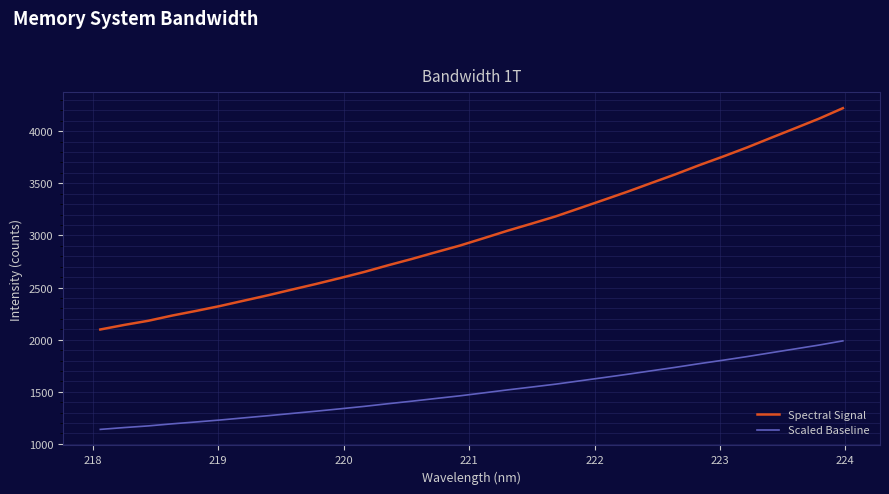

What is the maximum value shown in the chart?

4221.1